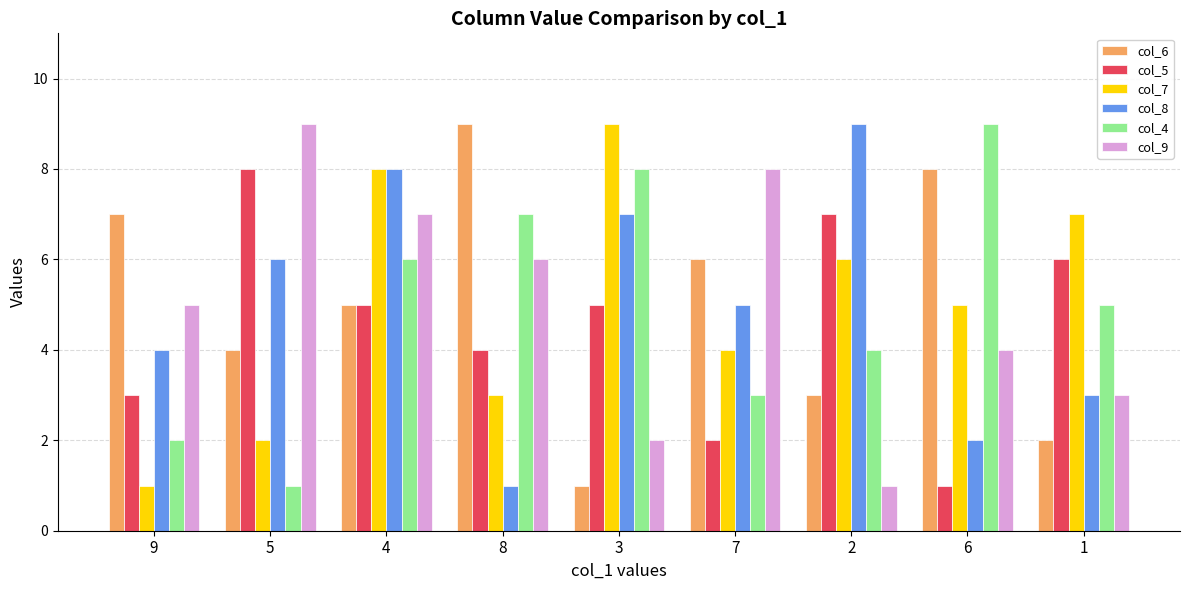

What is the sum of all col_5 values?

41